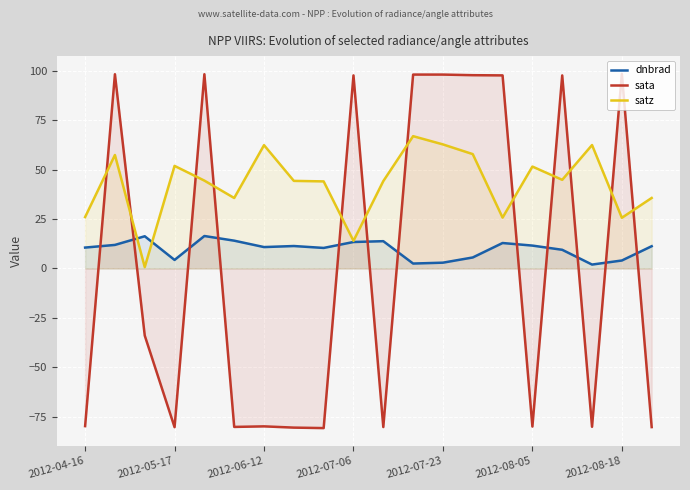

List the series in order of their peak value, highest first.

sata, satz, dnbrad